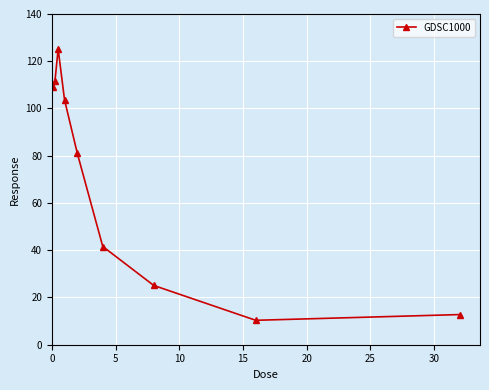

How many lines are shown in the chart?

1